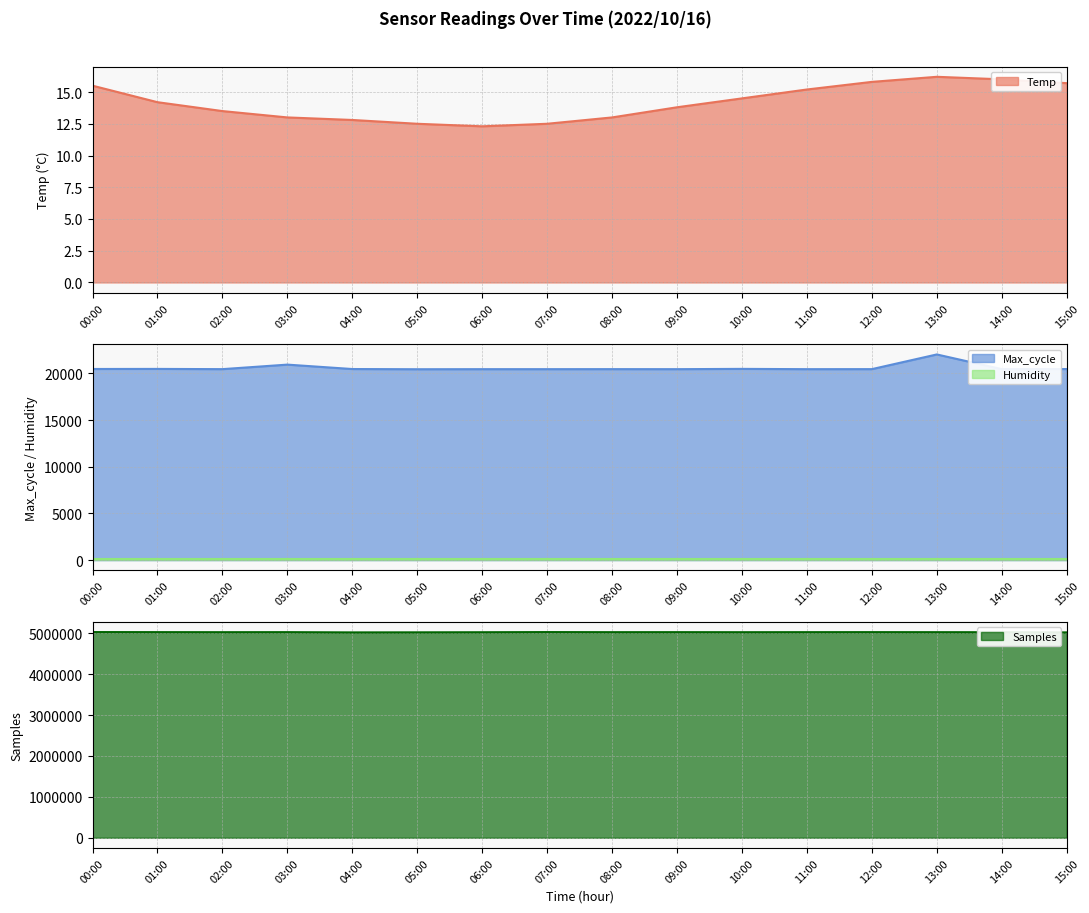

What is the sum of all Samples values?

80427224